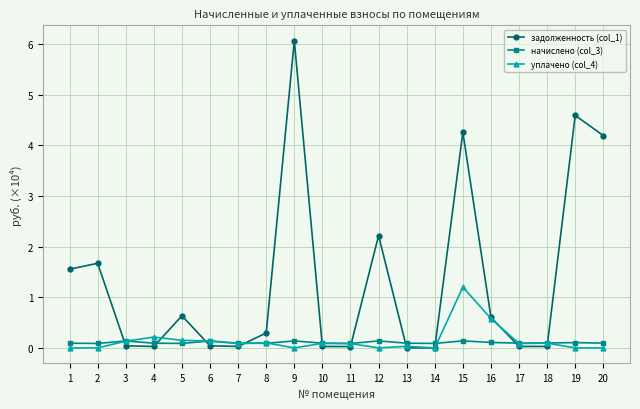

What is the sum of all начислено (col_3) values?

2.1